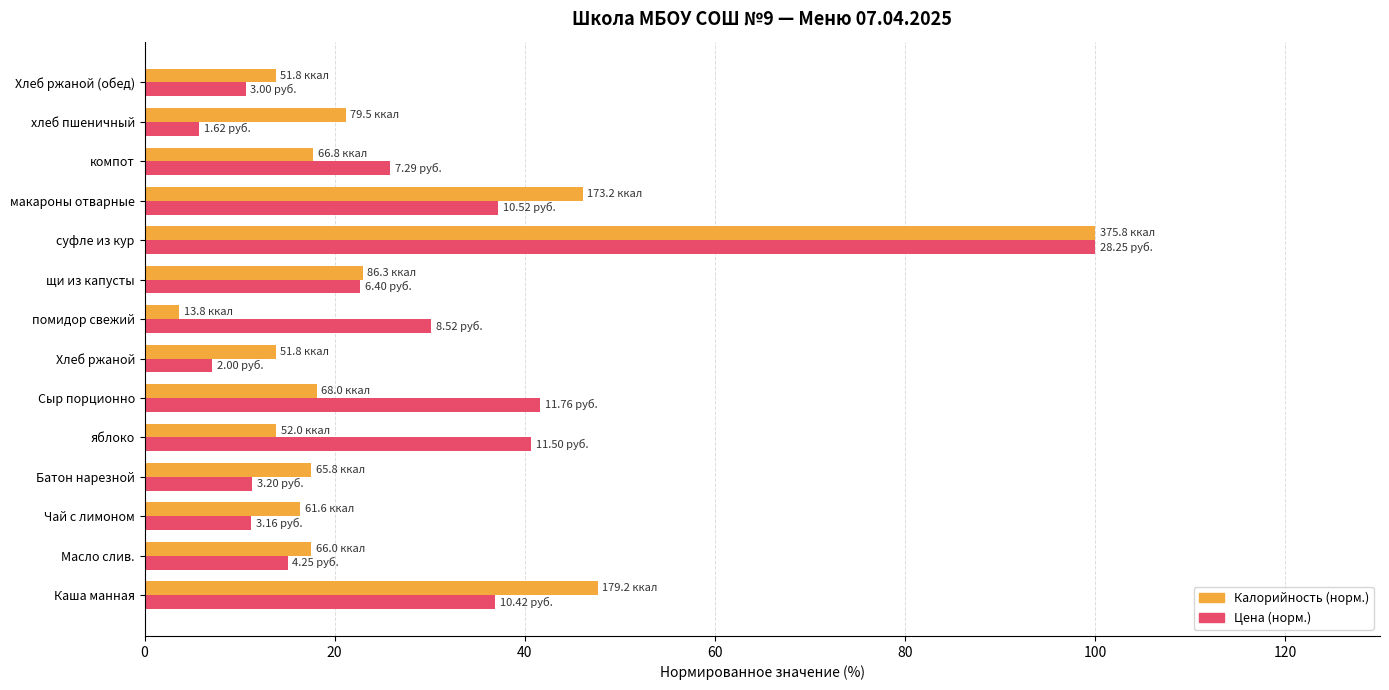

What is the difference between the maximum and second lowest values in the Калорийность (норм.) series?

86.2